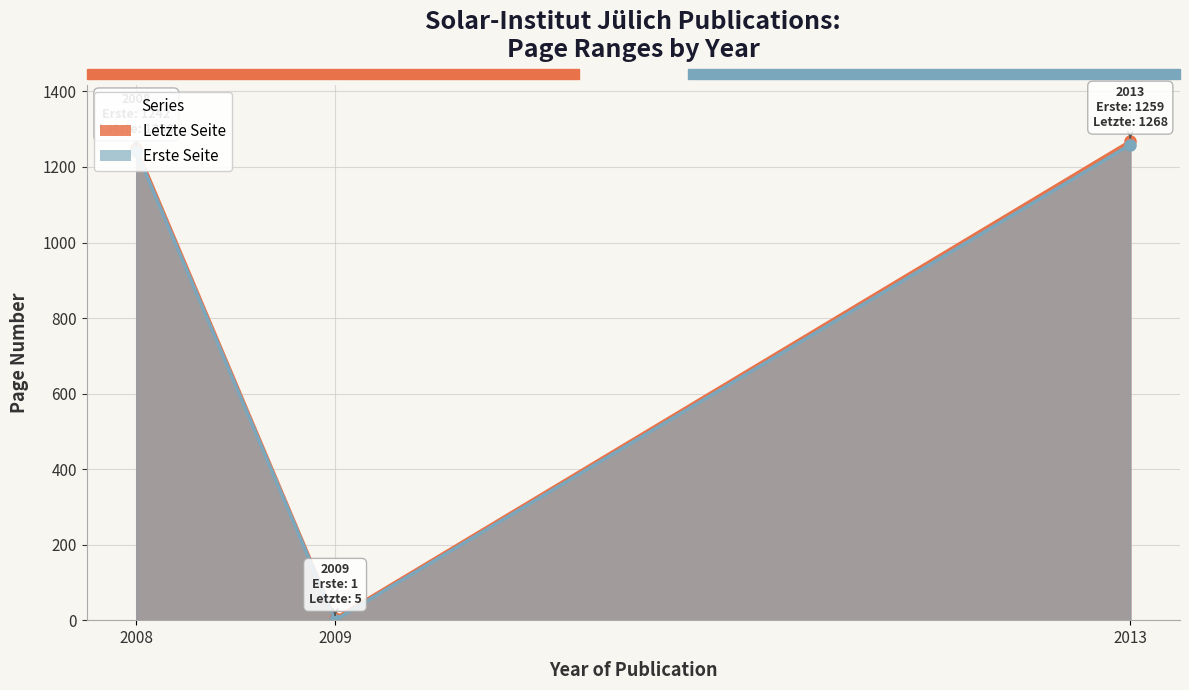

Between 2008 and 2013, which series saw the biggest shift?

Letzte Seite